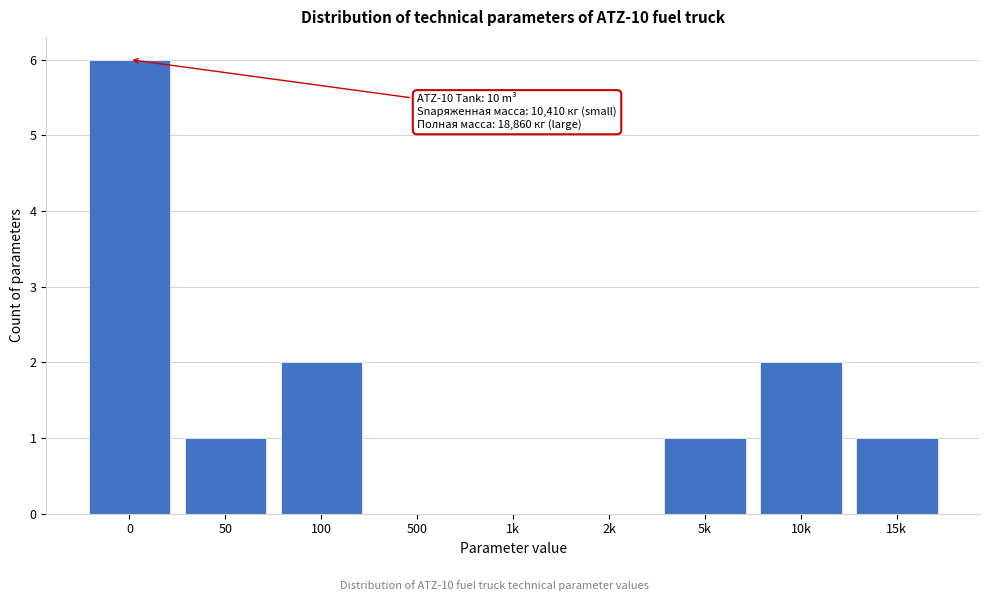

Reading left to right, extract all data points from this chart.

0=6	50=1	100=2	500=0	1k=0	2k=0	5k=1	10k=2	15k=1